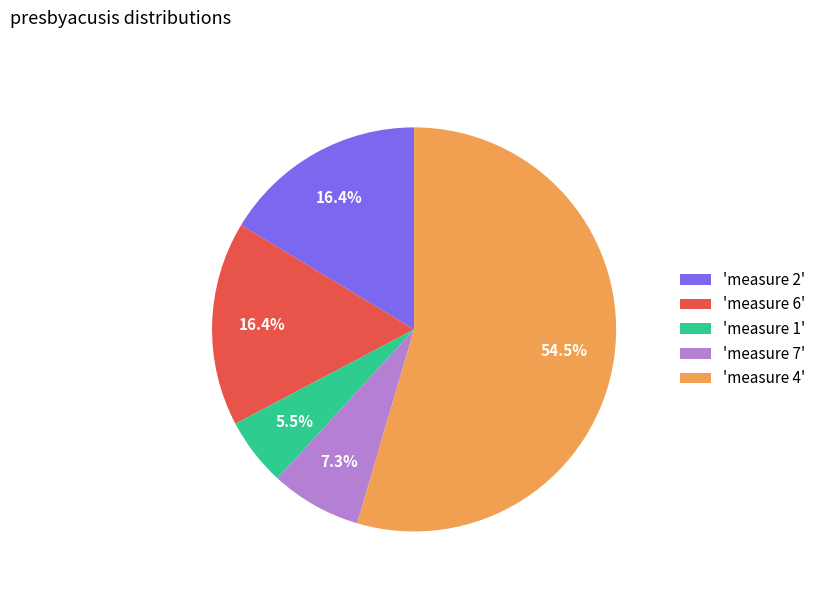

Which slice is the smallest?

'measure 1'